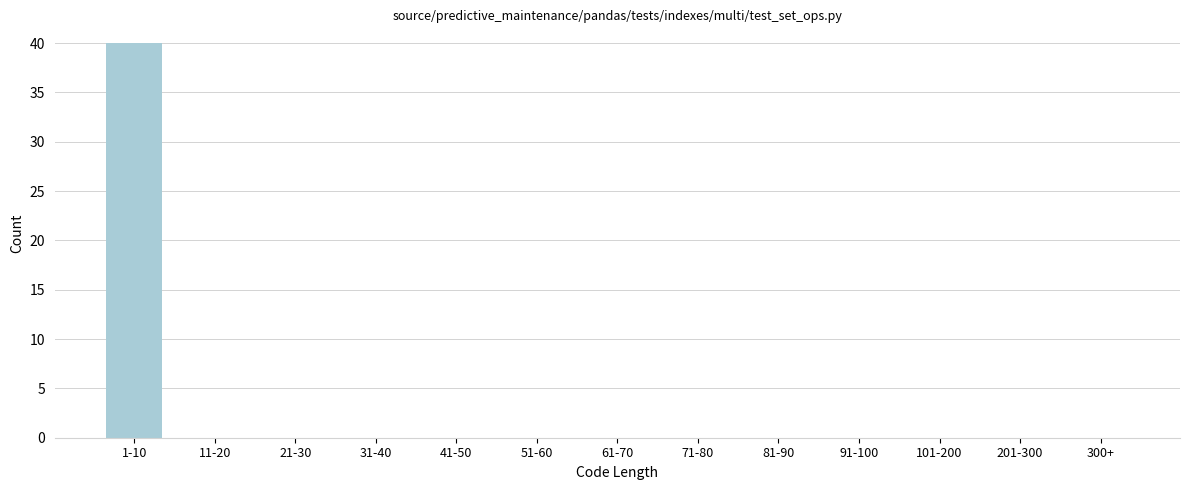

Reading left to right, transcribe all the data shown in this chart.

1-10=40	11-20=0	21-30=0	31-40=0	41-50=0	51-60=0	61-70=0	71-80=0	81-90=0	91-100=0	101-200=0	201-300=0	300+=0